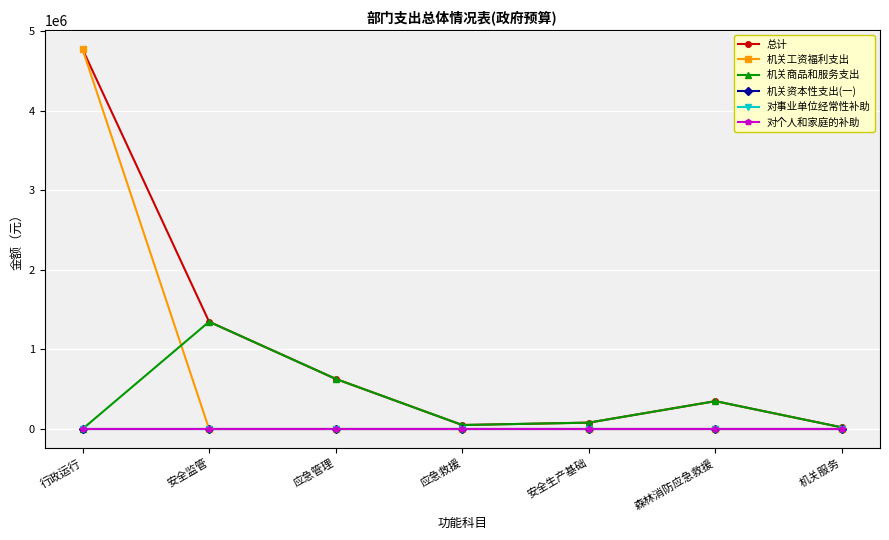

Reading left to right, extract all data points from this chart.

总计: 行政运行=4773367.4	安全监管=1348162.0	应急管理=630000.0	应急救援=50000.0	安全生产基础=80000.0	森林消防应急救援=350000.0	机关服务=20000.0
机关工资福利支出: 行政运行=4773367.4	安全监管=0.0	应急管理=0.0	应急救援=0.0	安全生产基础=0.0	森林消防应急救援=0.0	机关服务=0.0
机关商品和服务支出: 行政运行=0.0	安全监管=1348162.0	应急管理=630000.0	应急救援=50000.0	安全生产基础=80000.0	森林消防应急救援=350000.0	机关服务=20000.0
机关资本性支出(一): 行政运行=0.0	安全监管=0.0	应急管理=0.0	应急救援=0.0	安全生产基础=0.0	森林消防应急救援=0.0	机关服务=0.0
对事业单位经常性补助: 行政运行=0.0	安全监管=0.0	应急管理=0.0	应急救援=0.0	安全生产基础=0.0	森林消防应急救援=0.0	机关服务=0.0
对个人和家庭的补助: 行政运行=0.0	安全监管=0.0	应急管理=0.0	应急救援=0.0	安全生产基础=0.0	森林消防应急救援=0.0	机关服务=0.0